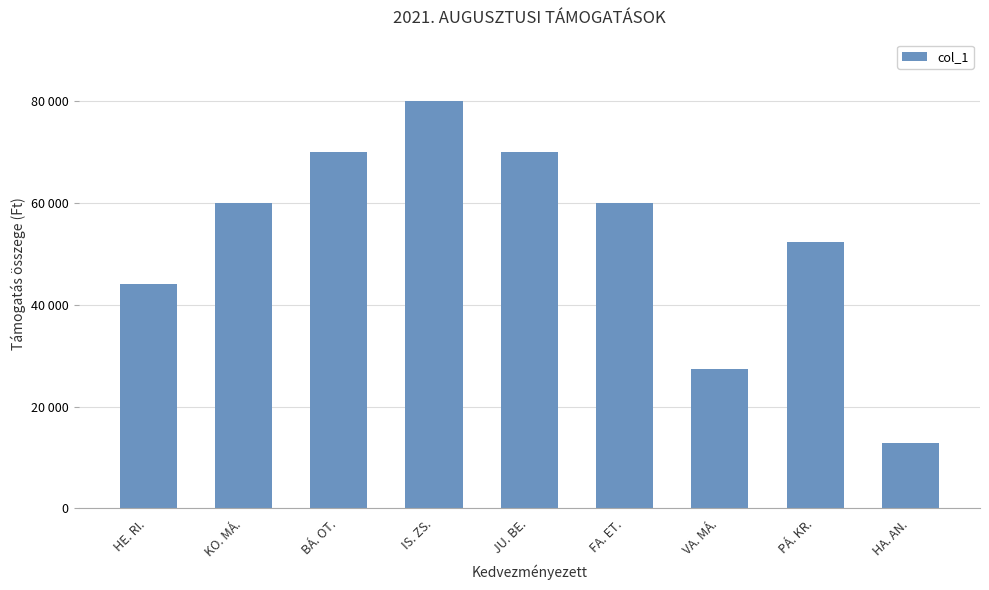

Rank the categories by value from lowest to highest.

HA. AN., VA. MÁ., HE. RI., PÁ. KR., KO. MÁ., FA. ET., BÁ. OT., JU. BE., IS. ZS.